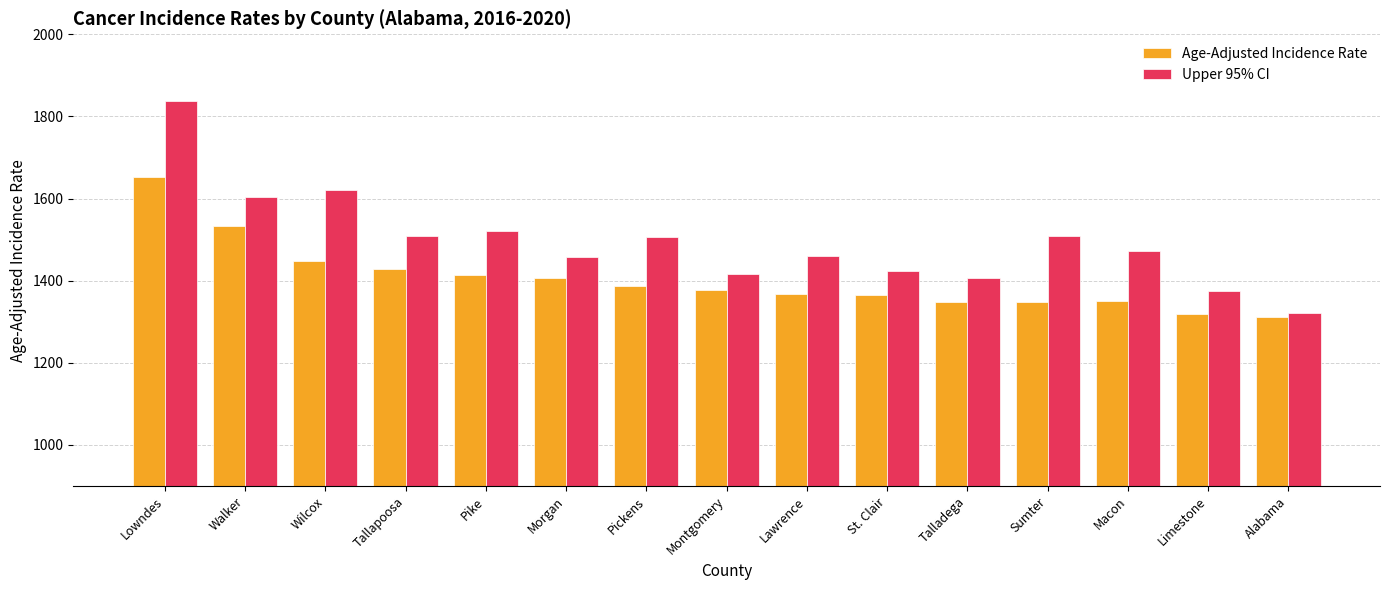

What is the sum of the Upper 95% CI values at Alabama and Walker?

2923.8